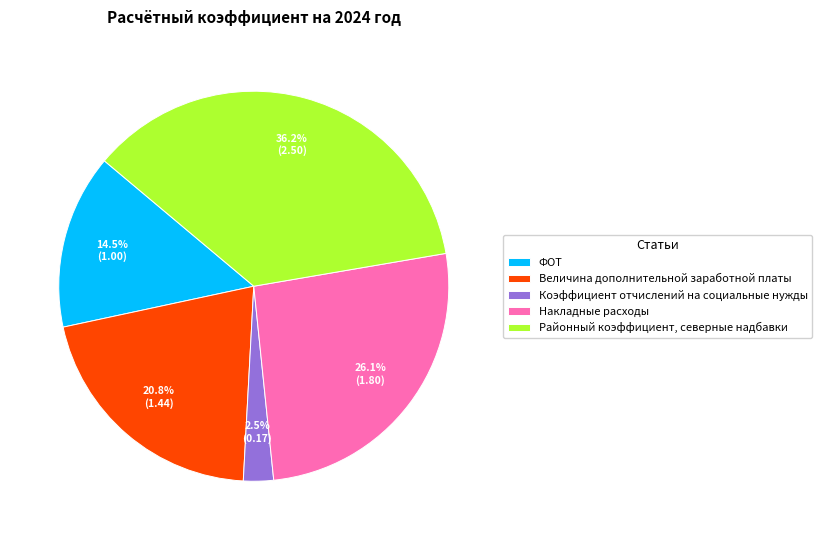

The Величина дополнительной заработной платы slice represents 21% of the pie. True or false?

True